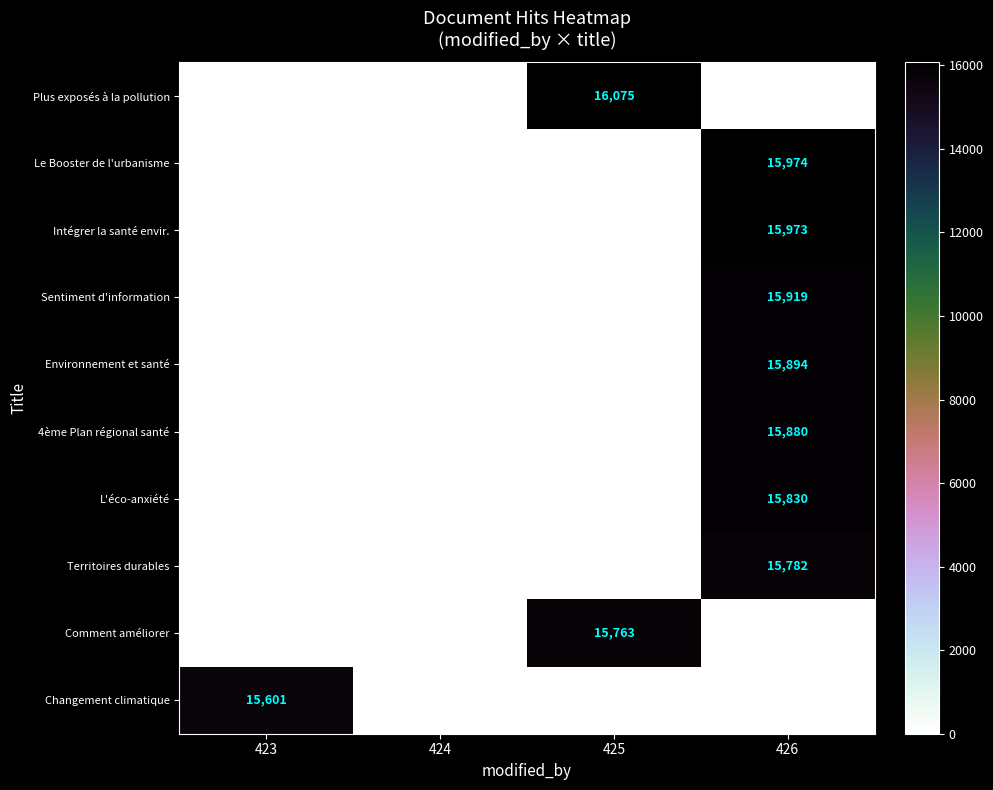

The Sentiment d'information series shows 25415 at 426. True or false?

False